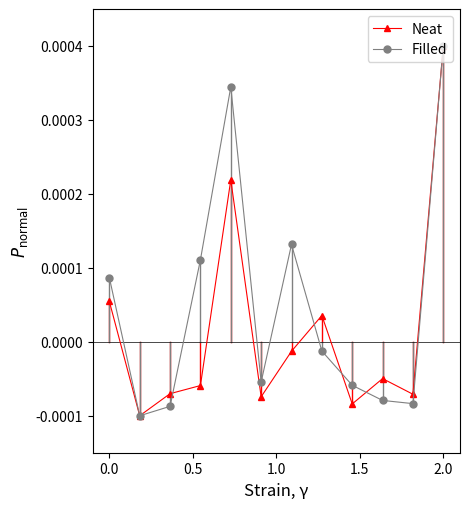

True or false: Neat has more than 0 interior local peaks.

True